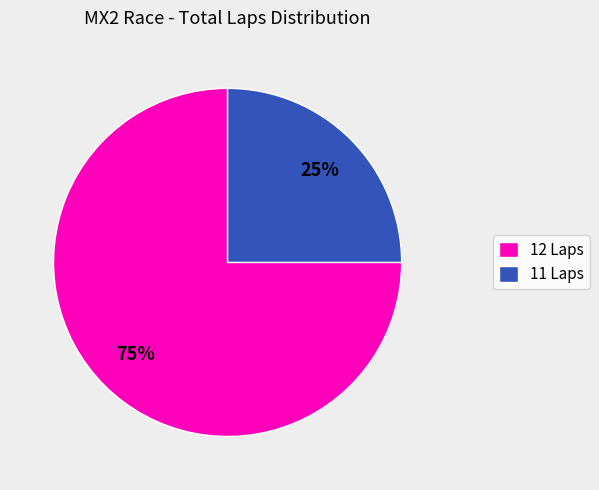

What percentage is the 11 Laps slice, to the nearest percent?

25%